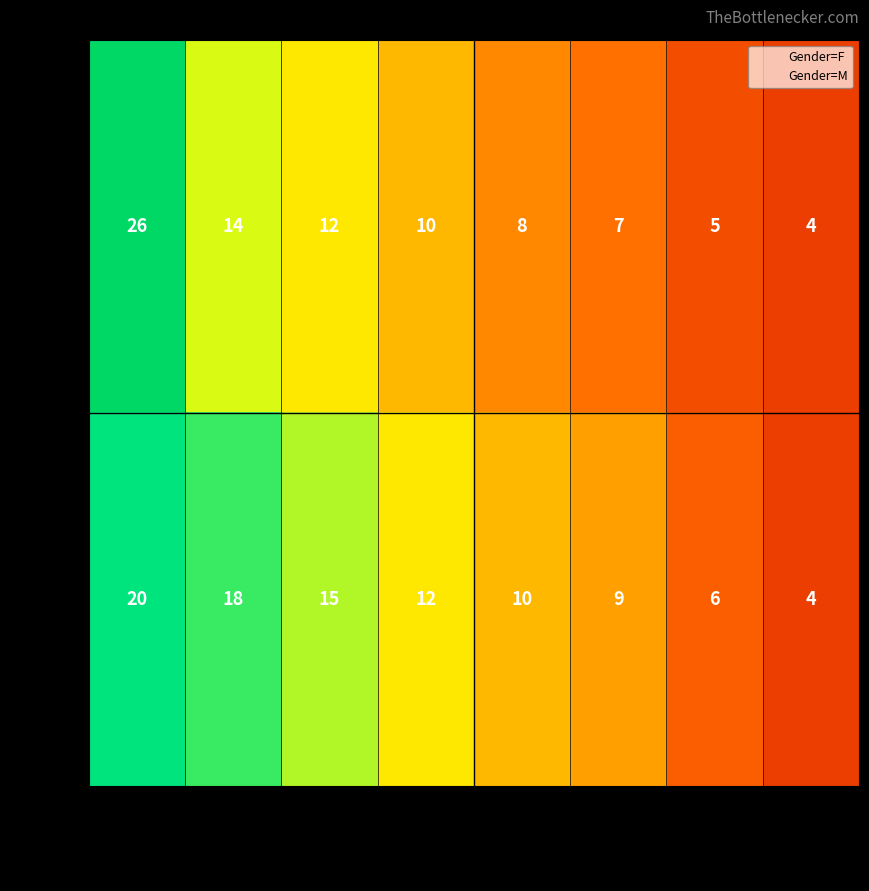

True or false: F has a value of 3 at 9.

False